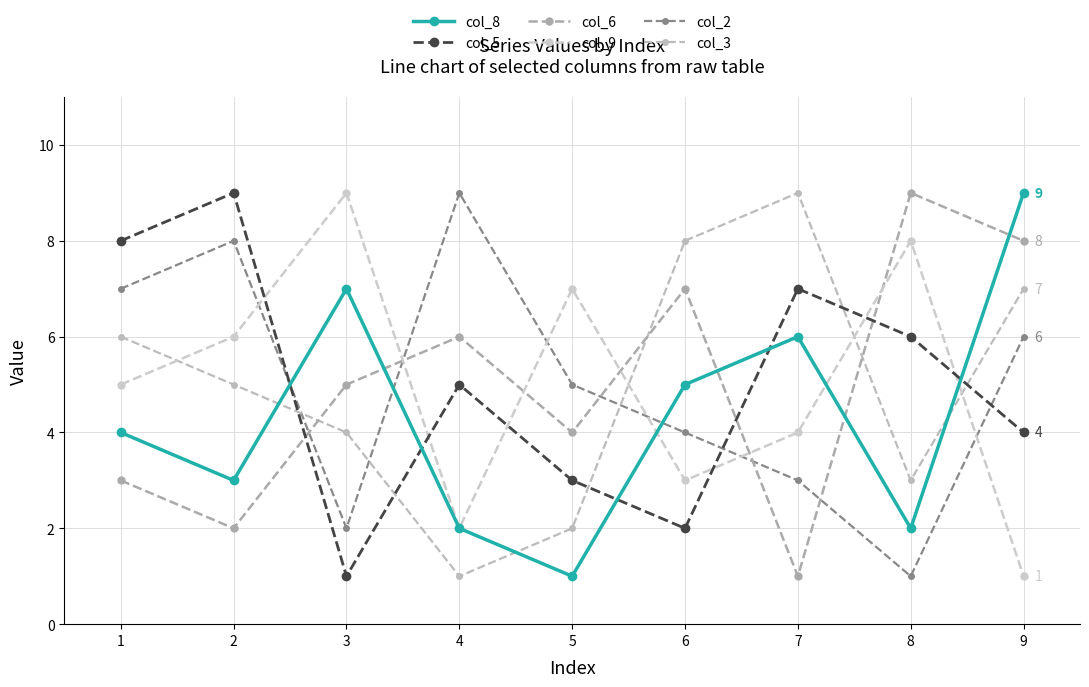

What is the difference between the highest and lowest values at 7?

8